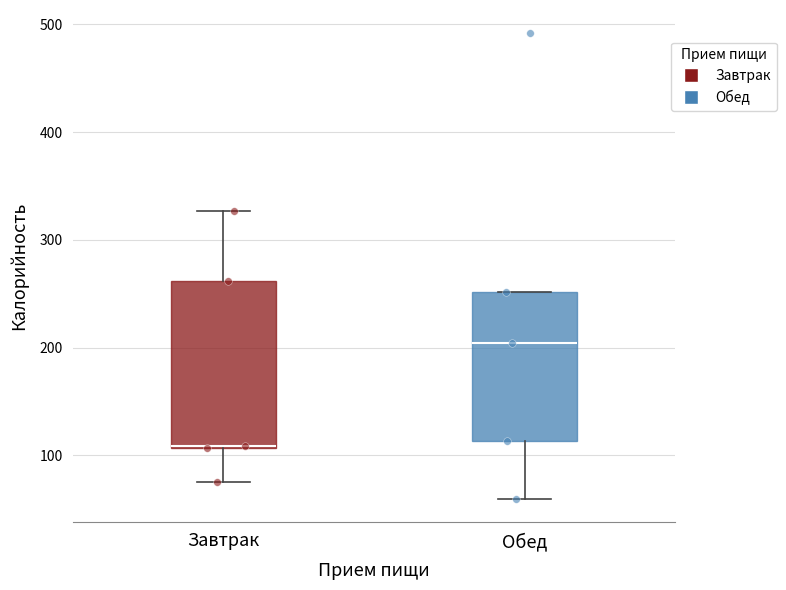

Reading left to right, transcribe this box plot: for each box, give where its median line is, the range the box spans, and where its two whiskers end, as read against the y-axis. The values are not printed on the chart, so give them approximately, as read against the axis.

Завтрак: median 110 (drawn on the box's lower edge), box 110 to 260, whiskers 80 to 330
Обед: median 200, box 110 to 250, whiskers 60 to 250